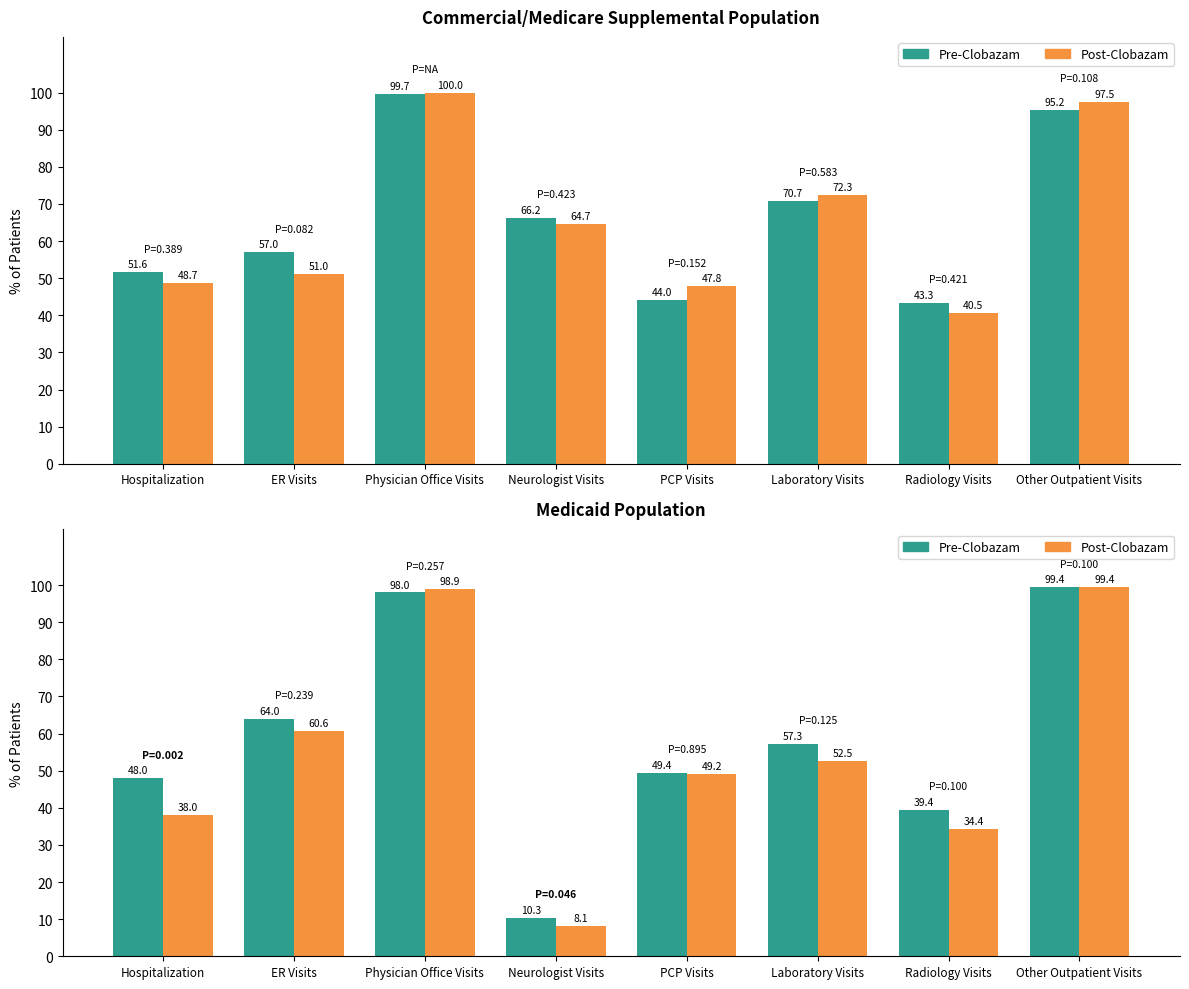

What are all the series names shown in the legend?

Pre-Clobazam, Post-Clobazam